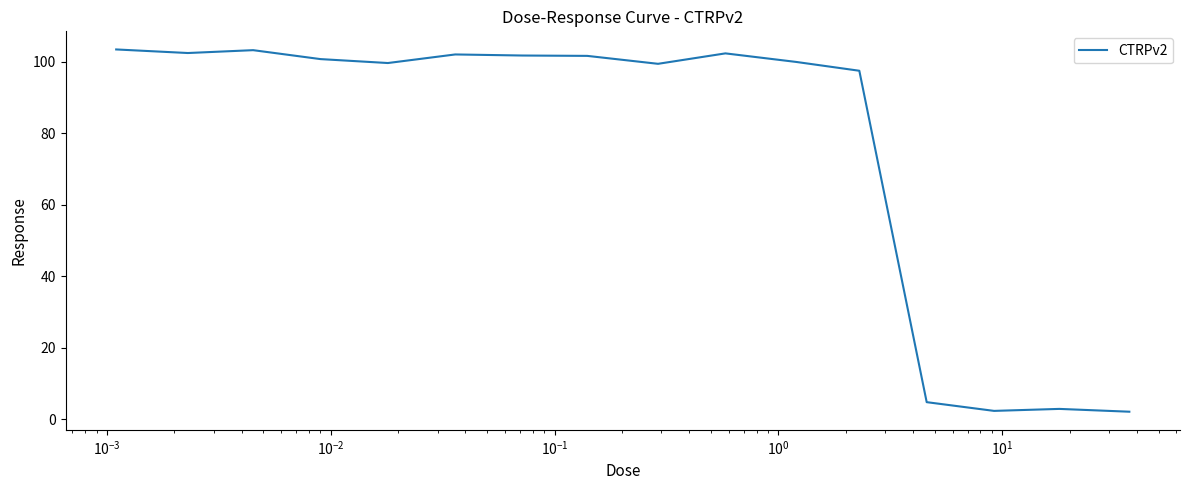

True or false: there are more than 1 points higher than both neighbors.

True